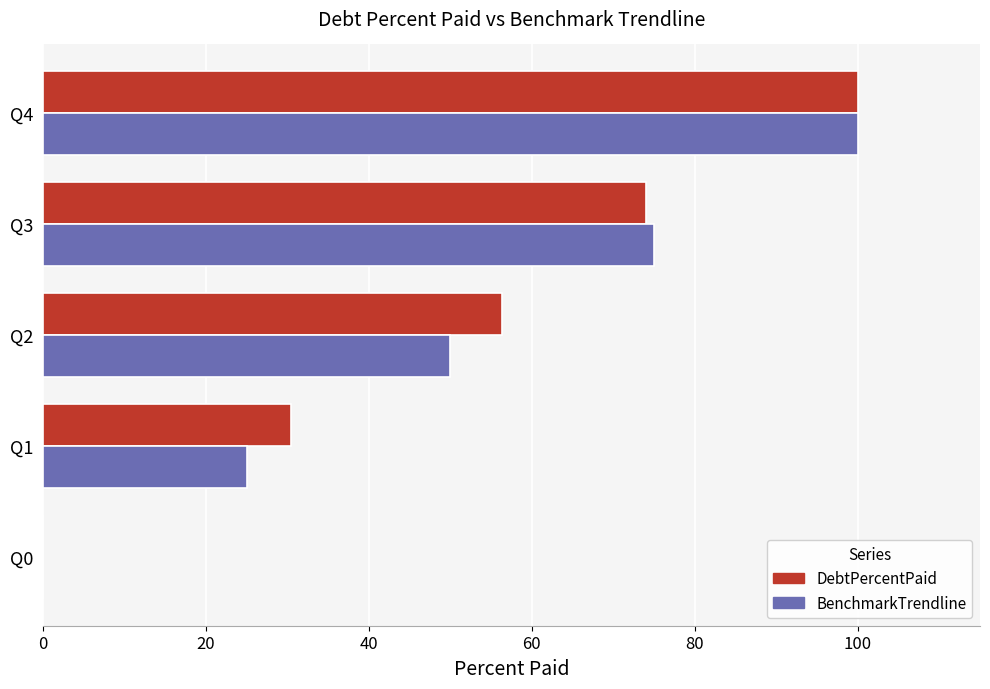

Is the value of DebtPercentPaid at Q3 greater than the value of BenchmarkTrendline at Q4?

No